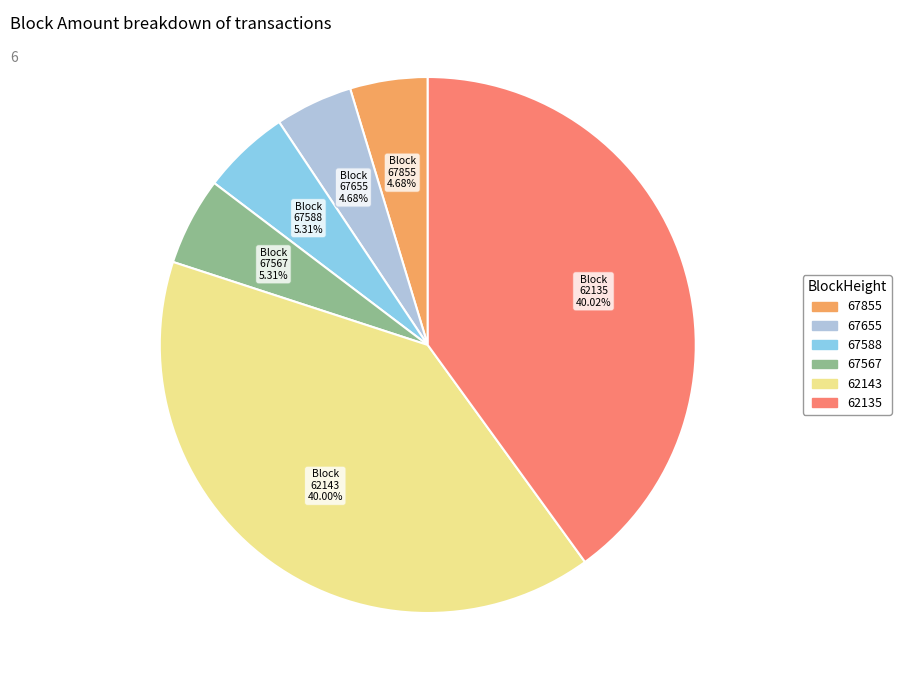

How many segments does this pie chart have?

6